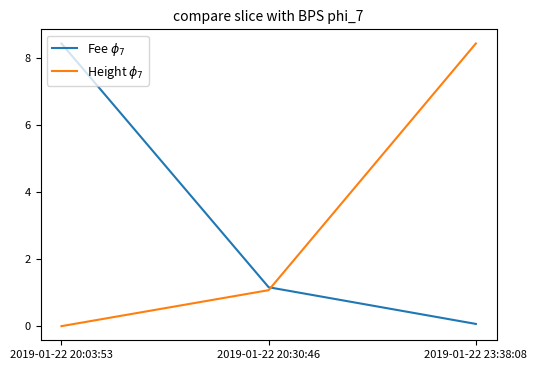

At which label does Fee $\phi_7$ first exceed 1?

2019-01-22 20:03:53